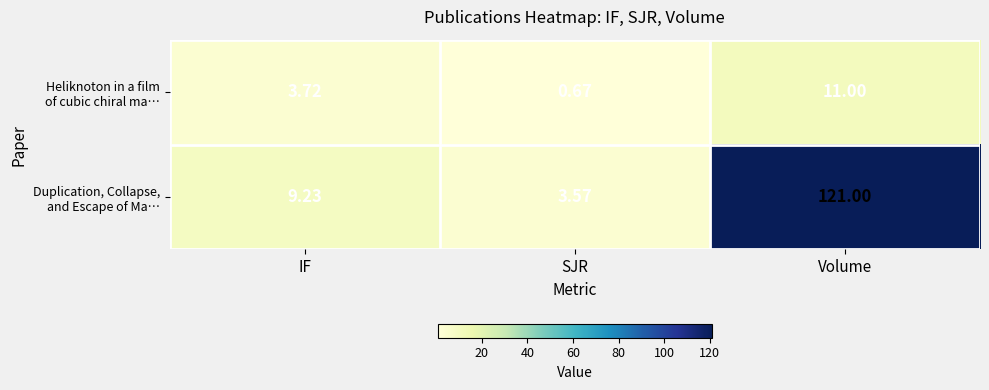

Which category has the highest value across all series?

Volume